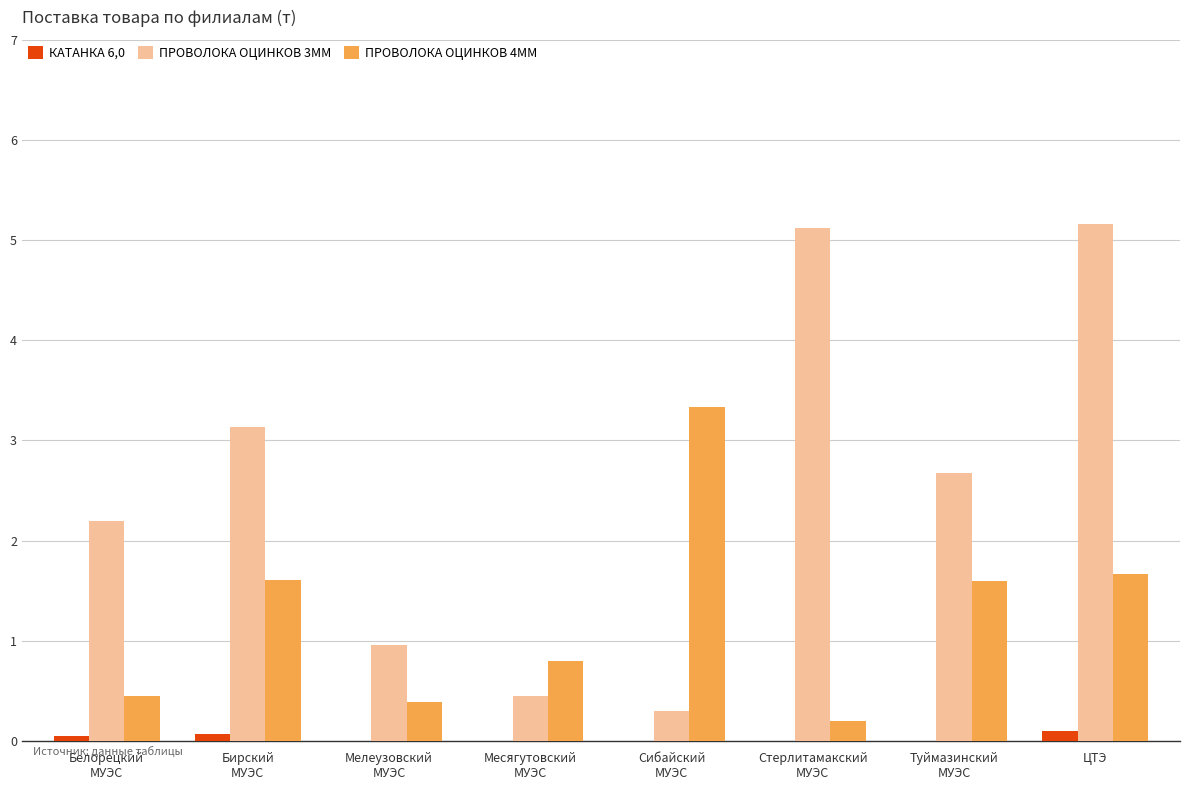

Where does the ПРОВОЛОКА ОЦИНКОВ 3ММ series first go above 2?

Белорецкий
МУЭС